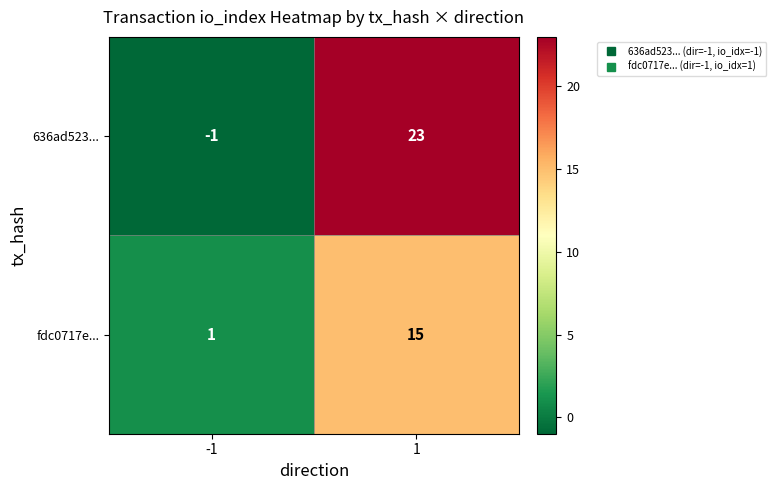

What is the total value across all series at 1?

38